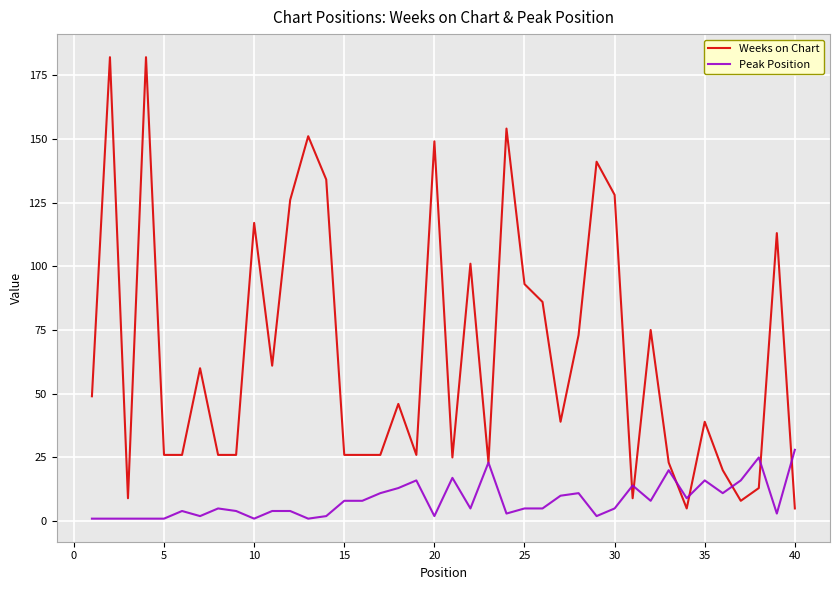

At how many categories does at least one series exceed 68?

16